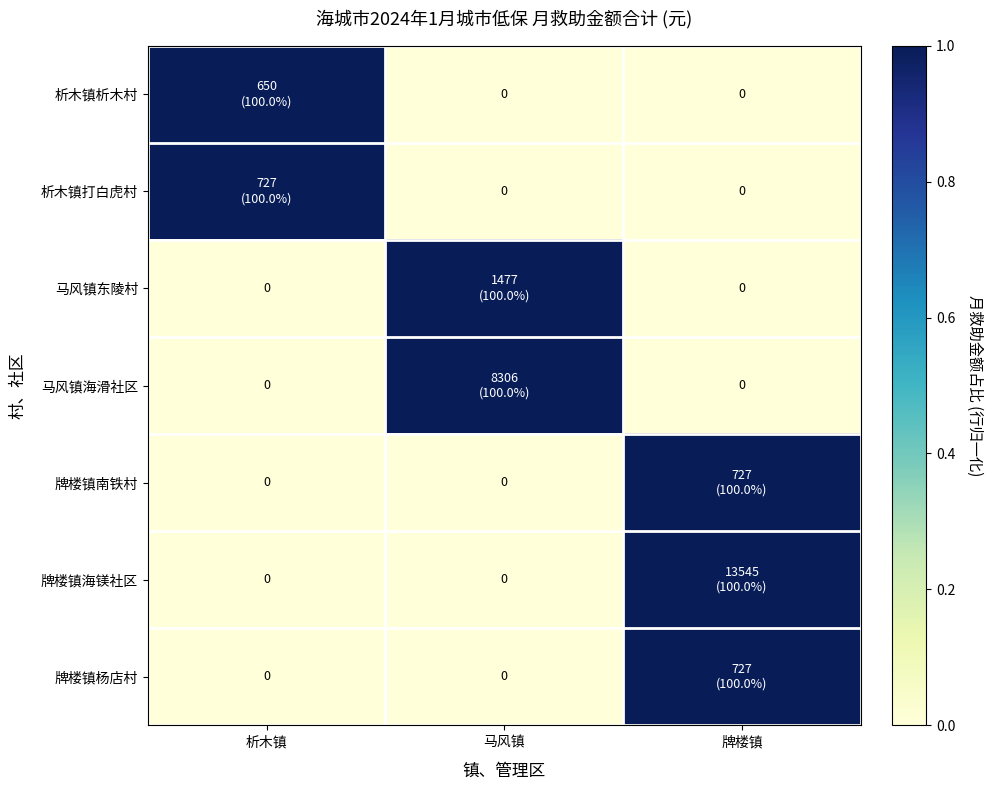

How many values in 马风镇海滑社区 are above zero?

1